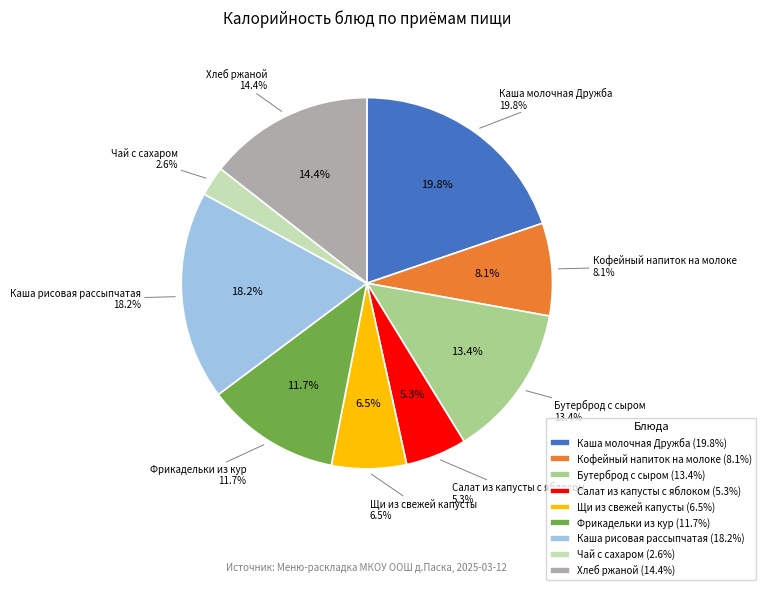

Is there a majority slice in this chart?

No